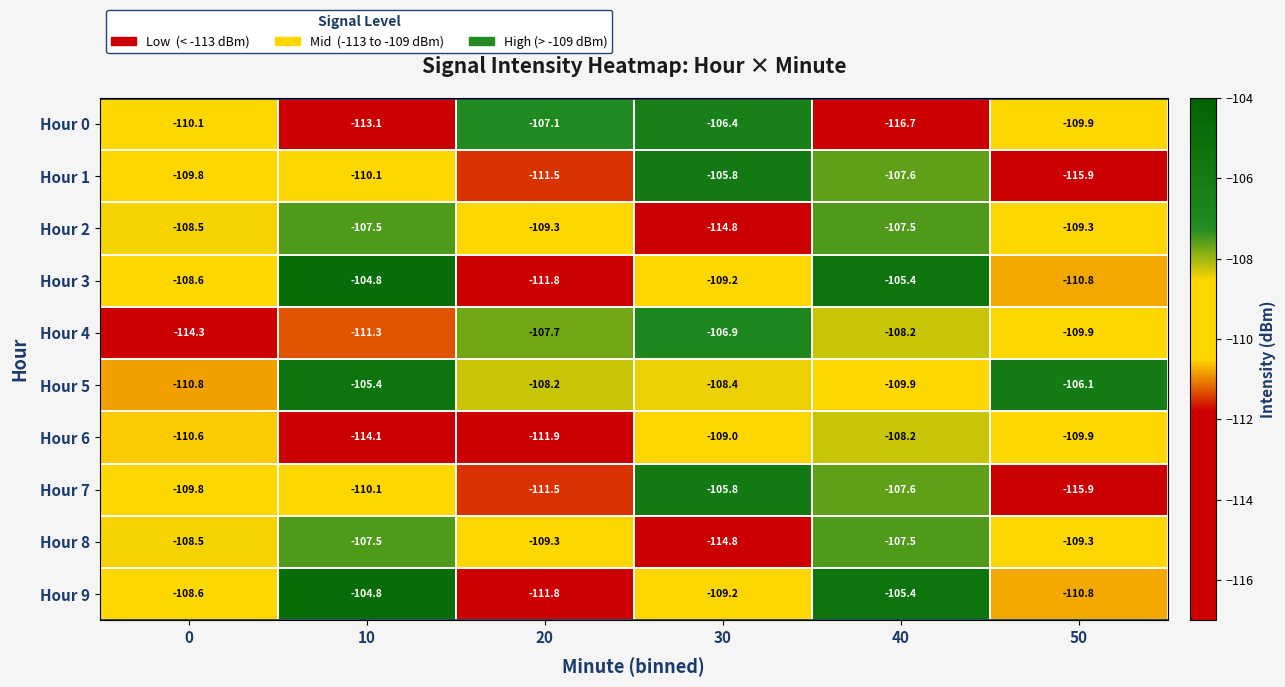

Which series changed the most between 0 and 10?

Hour 5